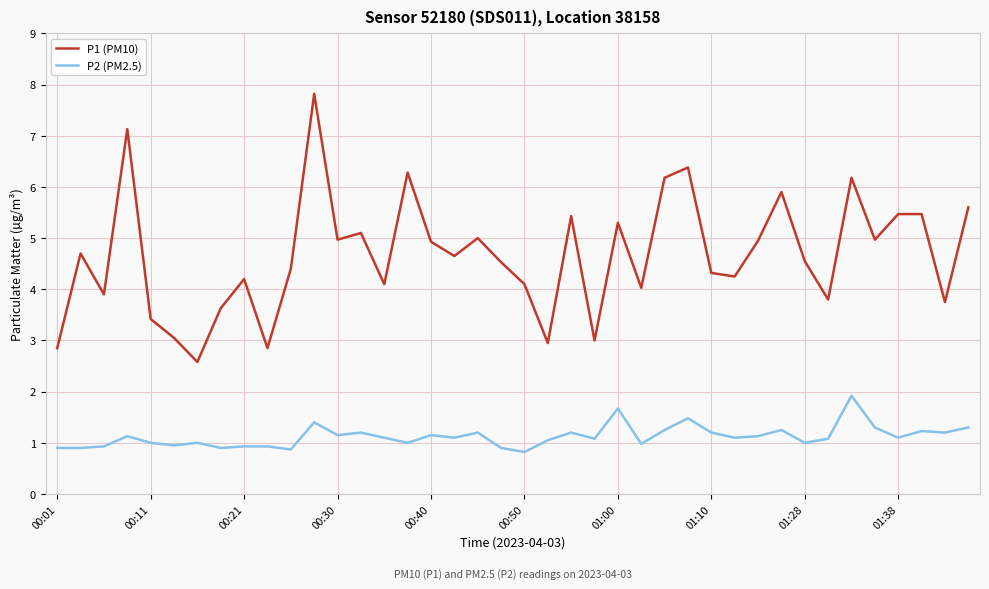

True or false: P1 (PM10) and P2 (PM2.5) cross at least once.

False